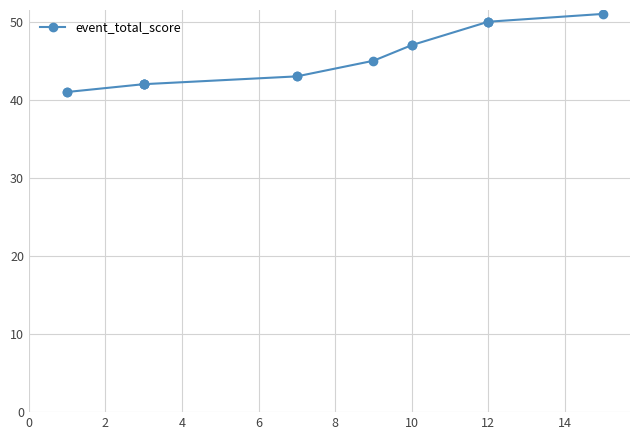

The chart shows a value of 16 at 10. True or false?

False